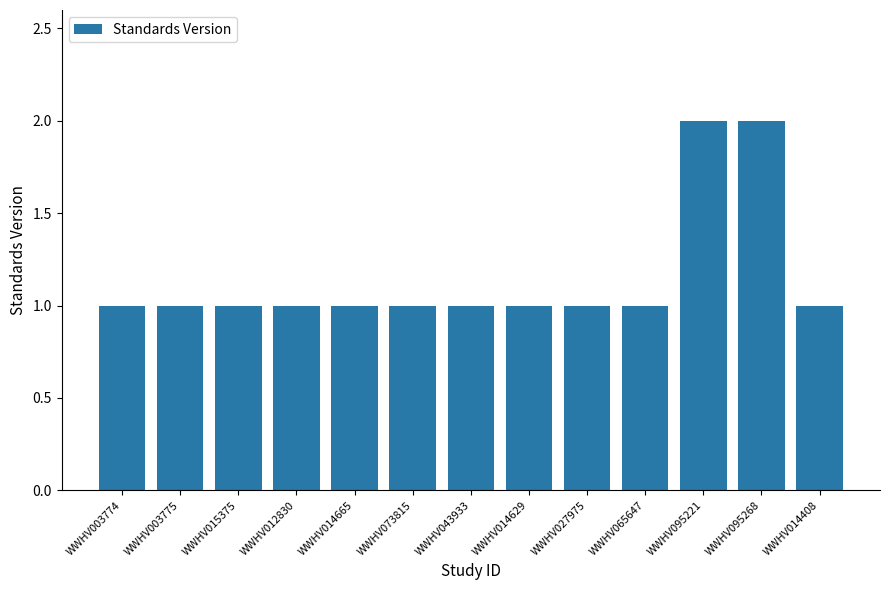

What is the maximum value shown in the chart?

2